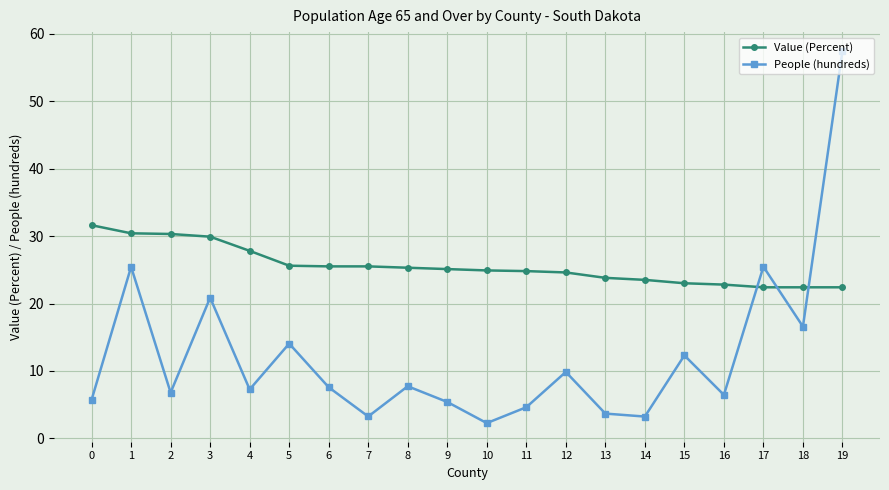

What is the lowest value of the Value (Percent) series?

22.4